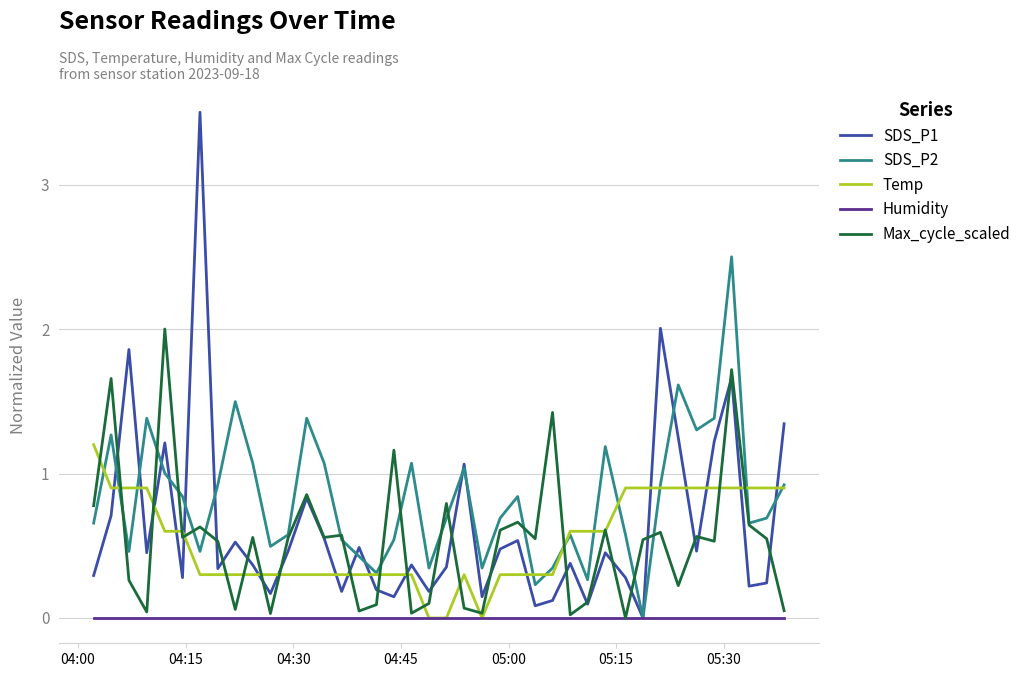

List the series in order of their peak value, lowest first.

Humidity, Temp, Max_cycle_scaled, SDS_P2, SDS_P1